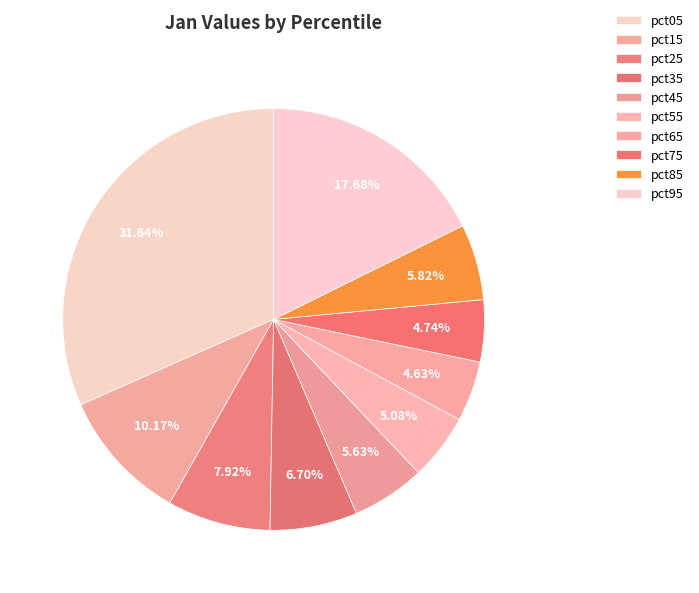

What percentage is the pct05 slice, to the nearest percent?

32%